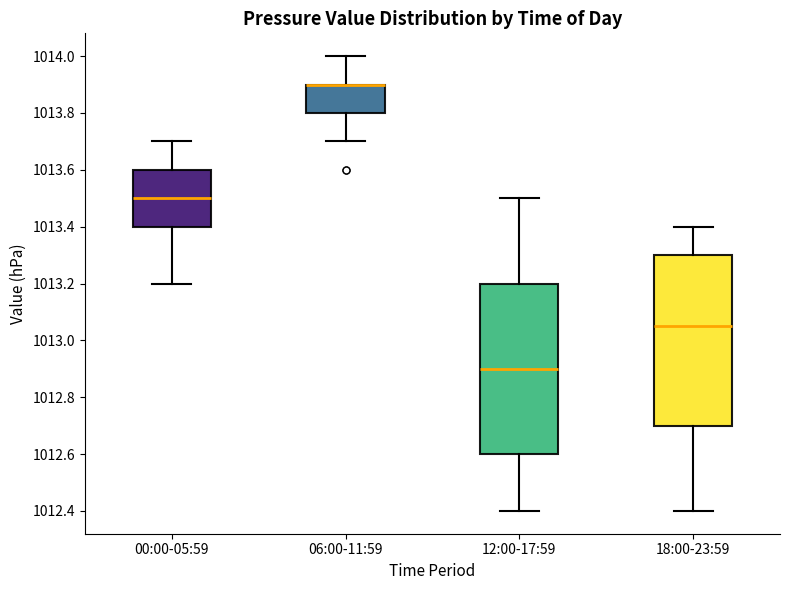

Reading left to right, read every box against the y-axis: the position of its median line, the range the box covers, and the ends of its whiskers. The values are not printed on the chart, so give them approximately, as read against the axis.

00:00-05:59: median 1013.50, box 1013.40 to 1013.60, whiskers 1013.20 to 1013.70
06:00-11:59: median 1013.90 (drawn on the box's upper edge), box 1013.80 to 1013.90, whiskers 1013.70 to 1014.00
12:00-17:59: median 1012.90, box 1012.60 to 1013.20, whiskers 1012.40 to 1013.50
18:00-23:59: median 1013.06, box 1012.70 to 1013.30, whiskers 1012.40 to 1013.40